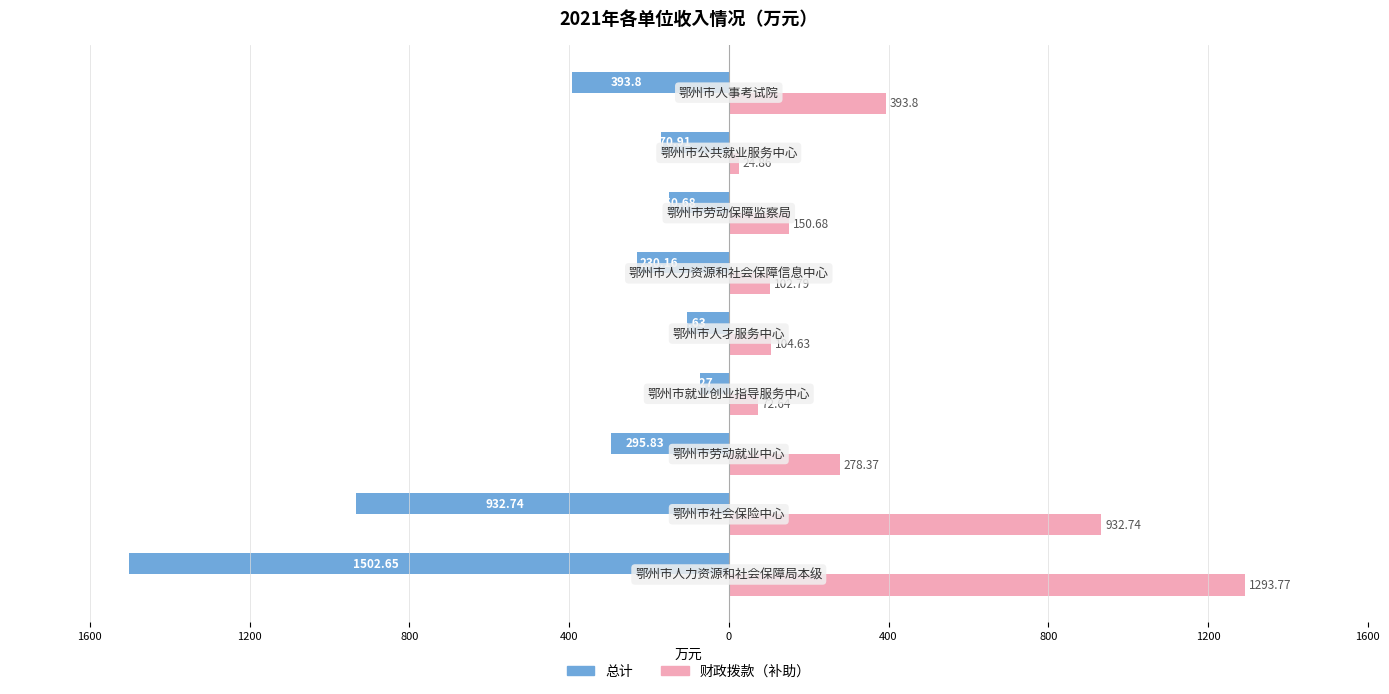

What are all the series names shown in the legend?

总计, 财政拨款（补助）